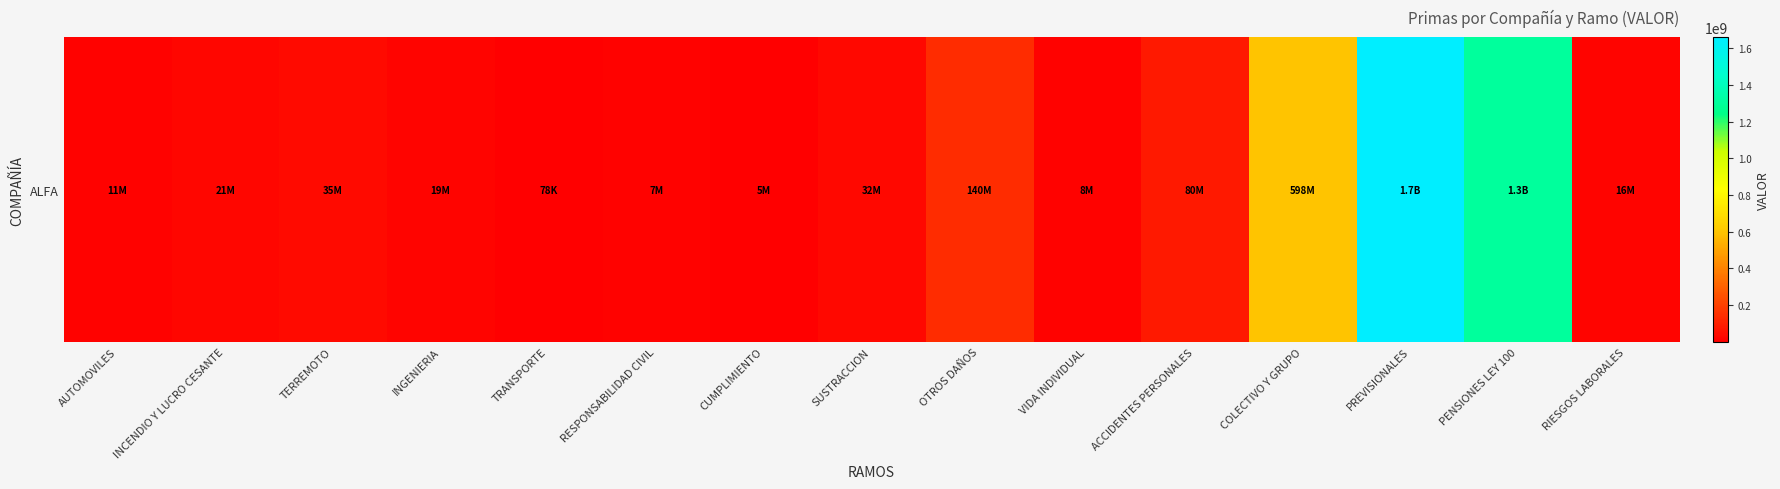

What is the average value?

262907424